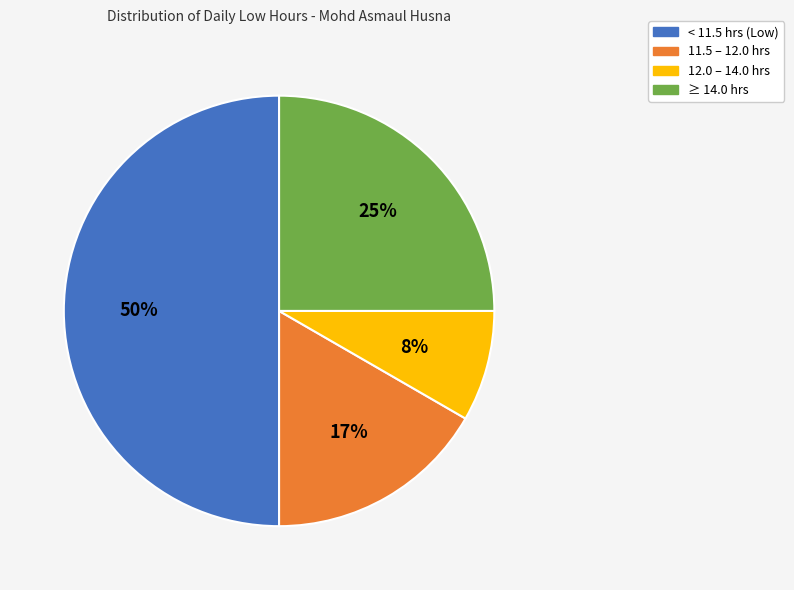

To the nearest percent, what is the difference between the largest and smallest slice percentages?

42%